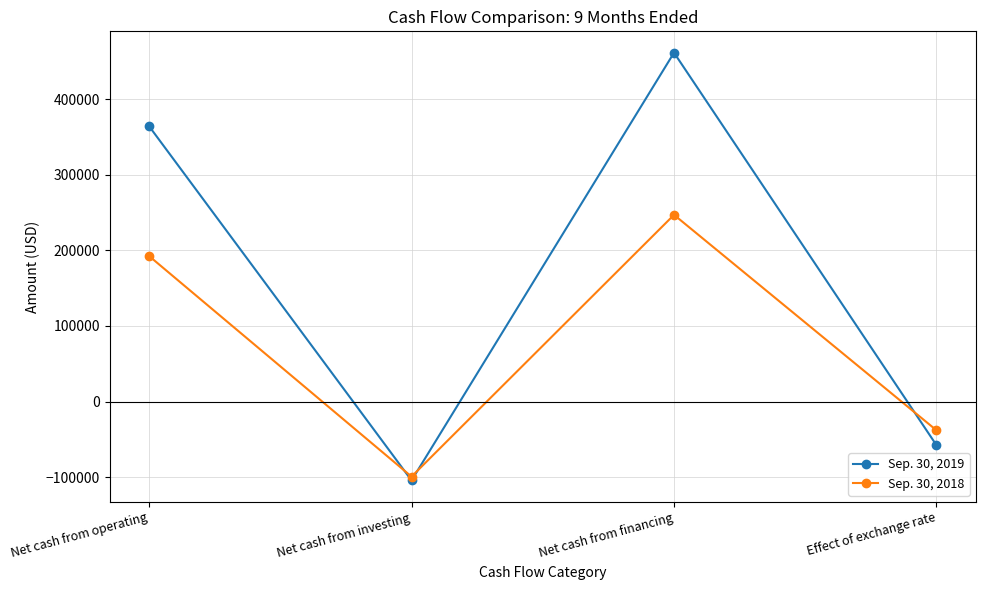

What is the minimum value shown in the chart?

-104401